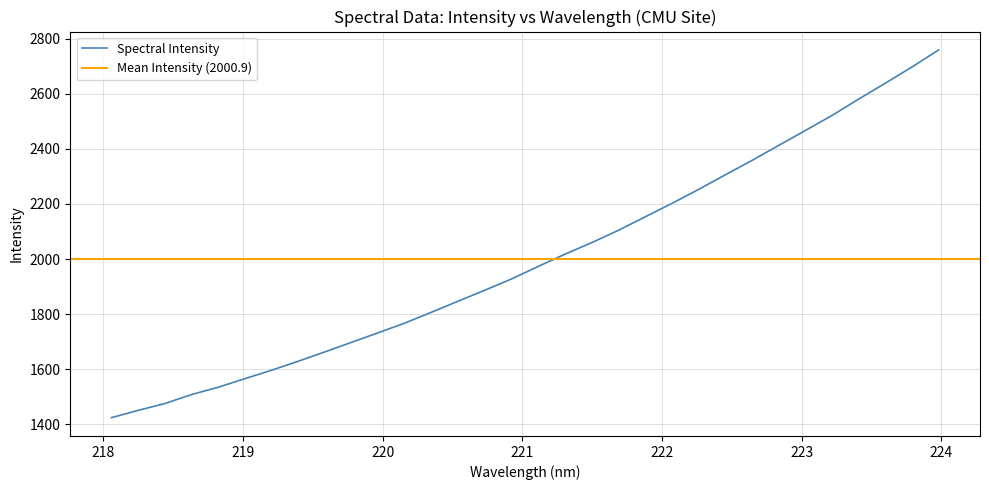

What is the change in value from 219.3979 to 222.6447?

+728.2